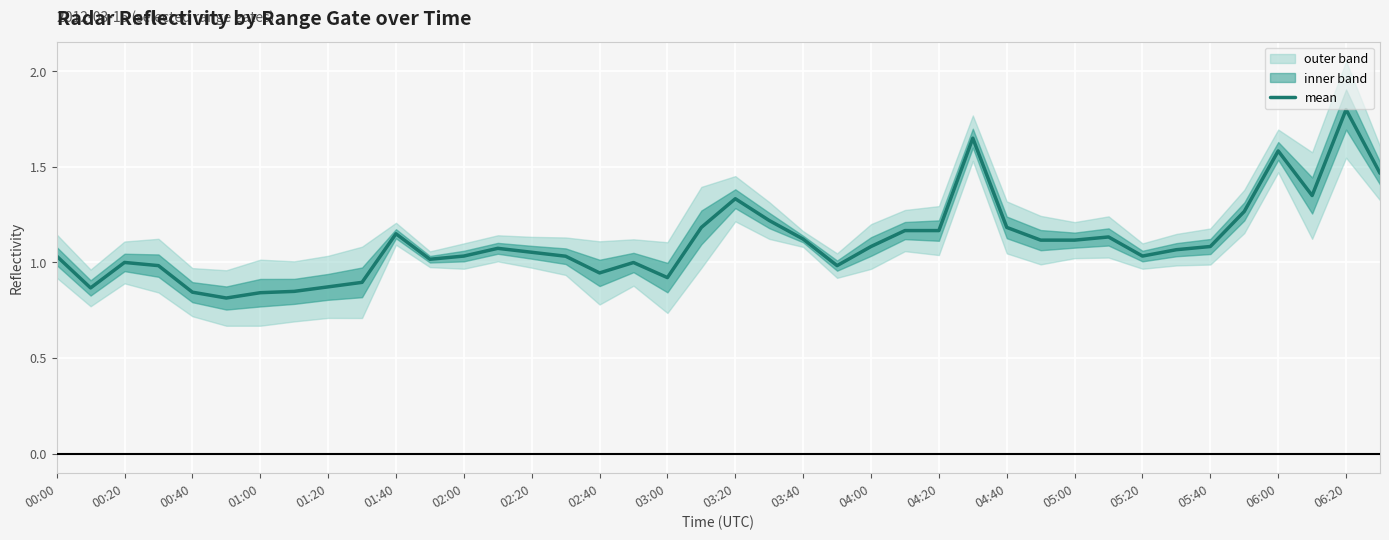

Is it true that the value at 33 is 0.5?

False